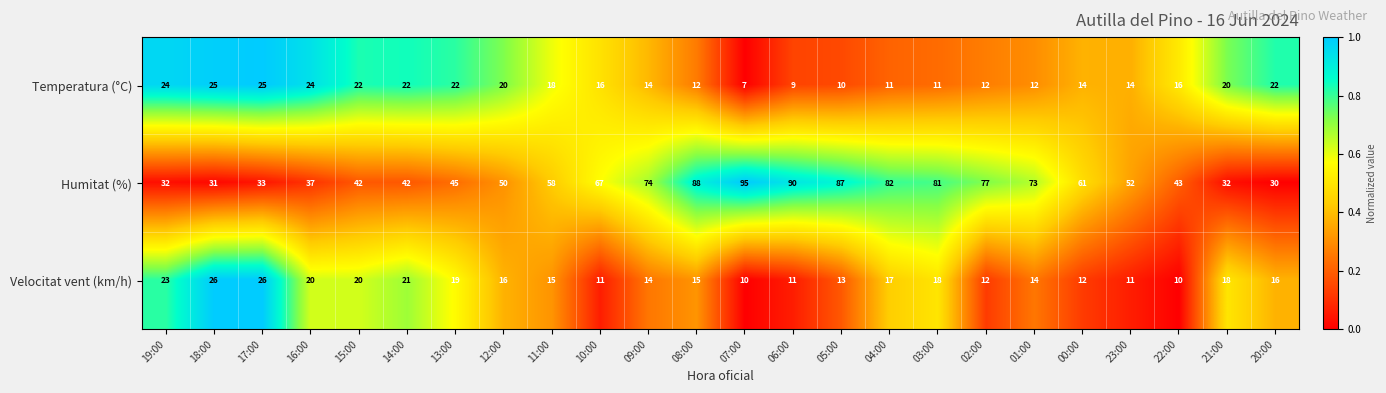

What is the average value of the Velocitat vent (km/h) series?

16